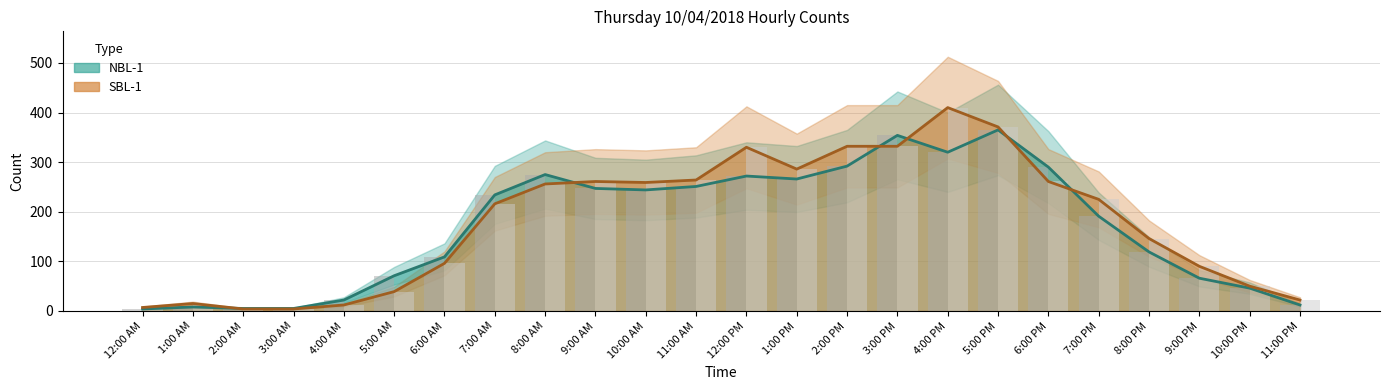

Is the value of SBL-1 at 5:00 AM greater than the value of NBL-1 at 8:00 AM?

No